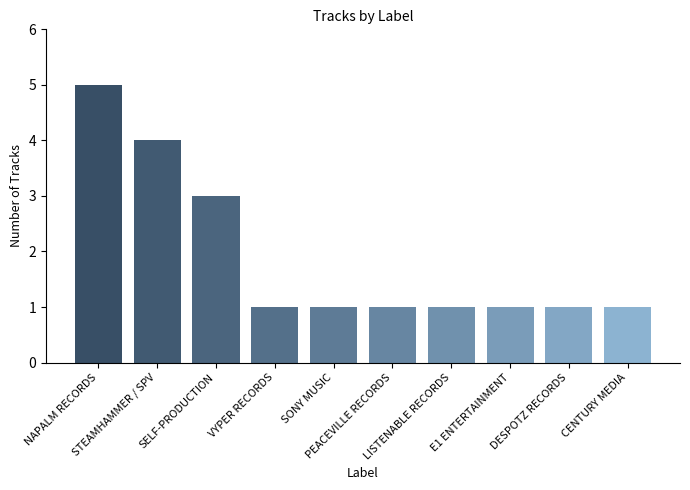

The value at STEAMHAMMER / SPV is 4. True or false?

True